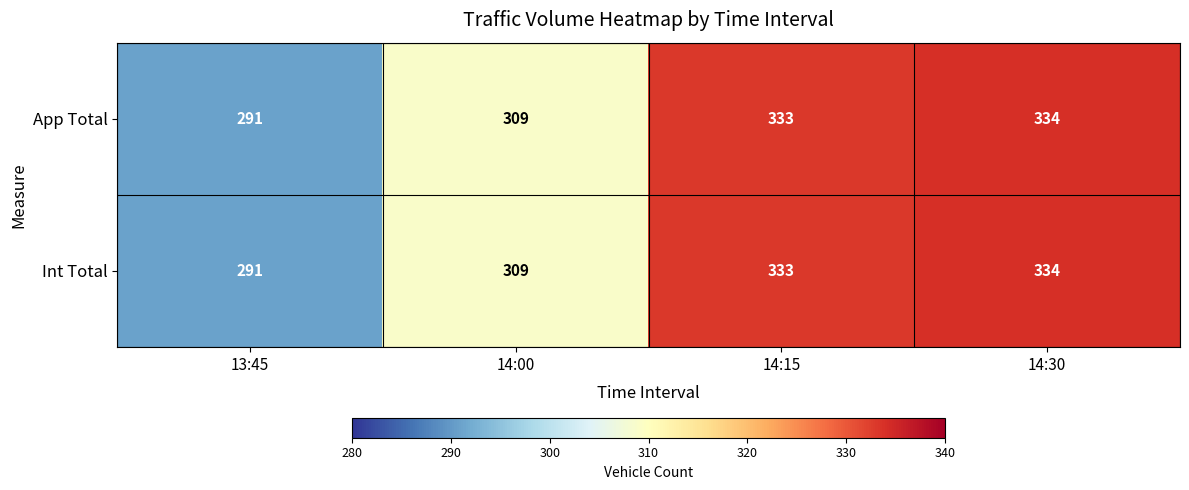

What is the minimum value shown in the chart?

291